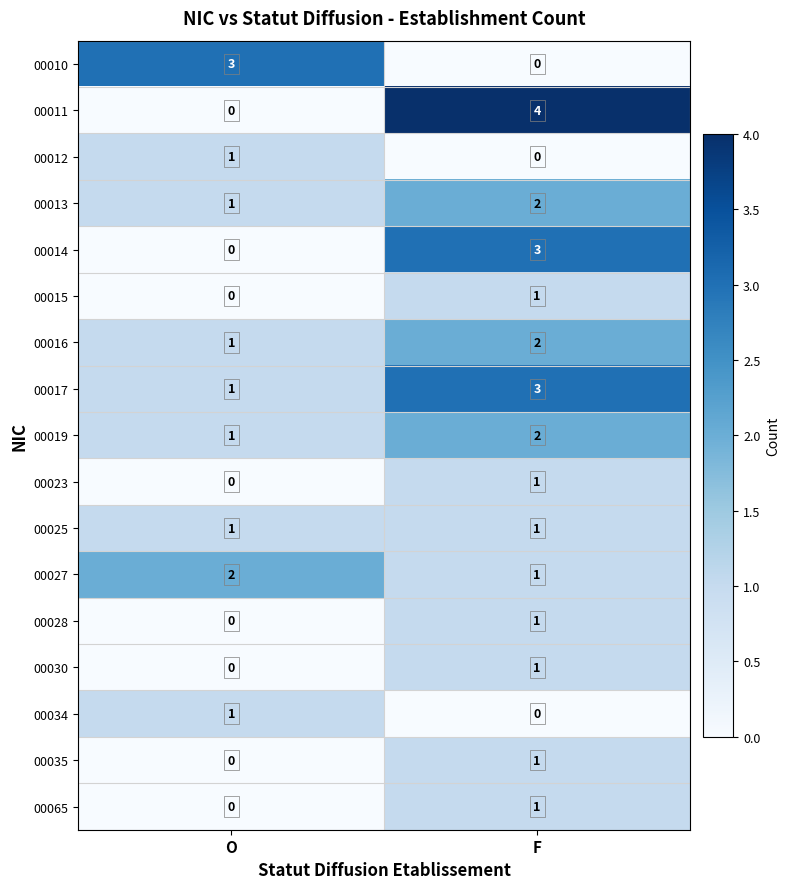

What is the spread (max minus min) of values at O?

3